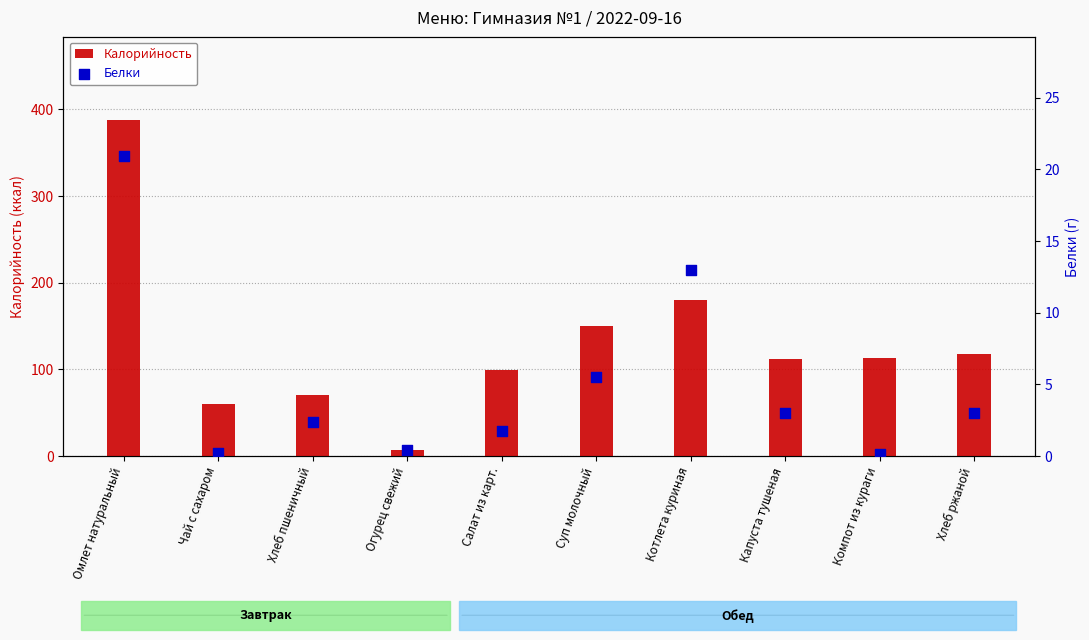

Which series has the widest spread of Y values?

Калорийность